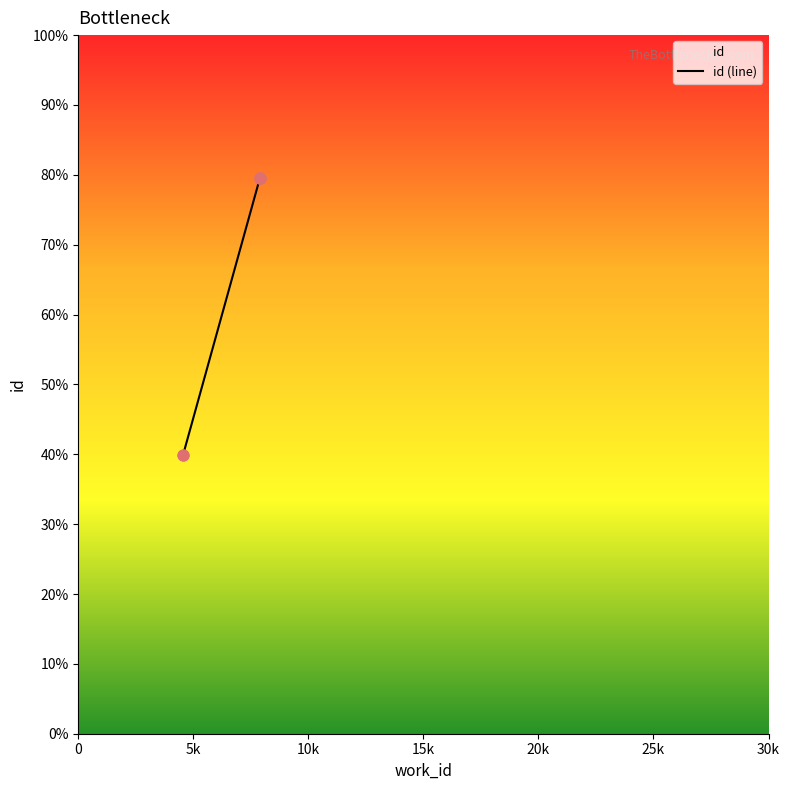

What is the change in value from 4555 to 7899?

+11910